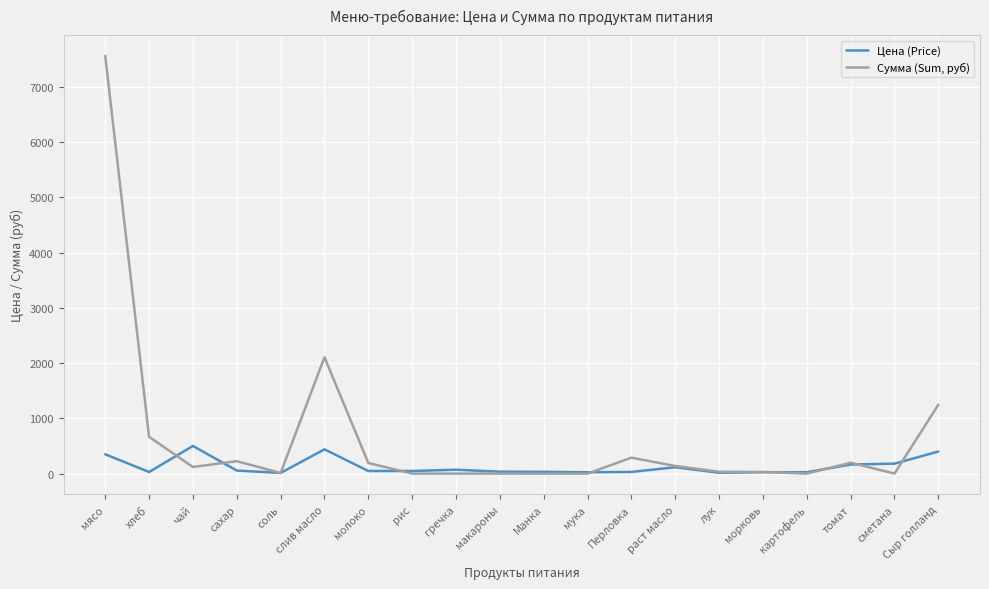

At Сыр голланд, list the series in order from largest to smallest.

Сумма (Sum, руб), Цена (Price)